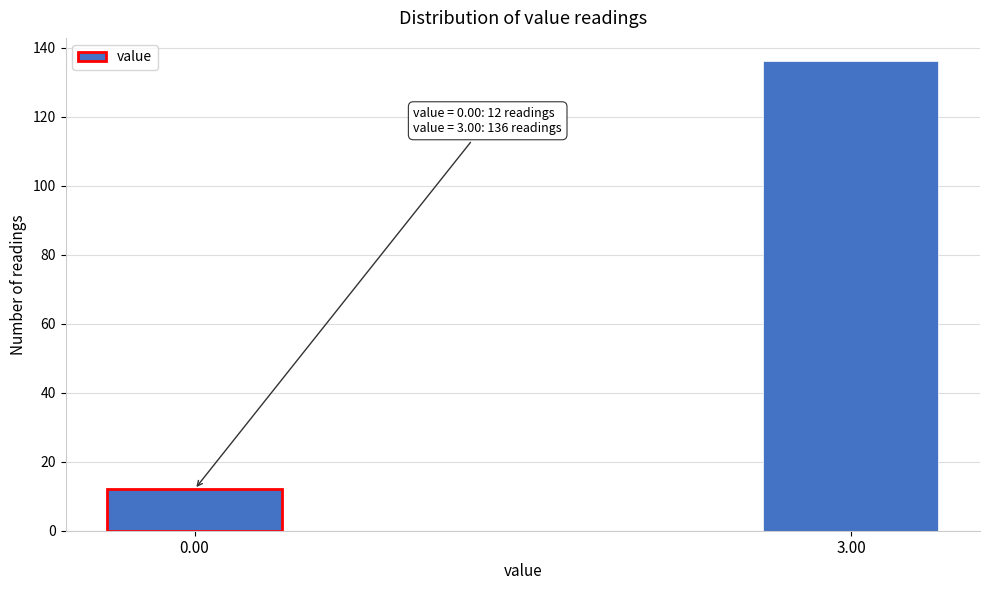

Reading left to right, transcribe all the data shown in this chart.

12	136